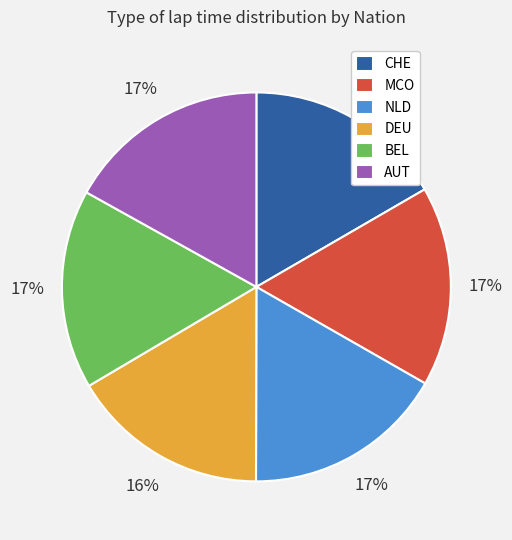

To the nearest percent, what is the average slice percentage?

17%